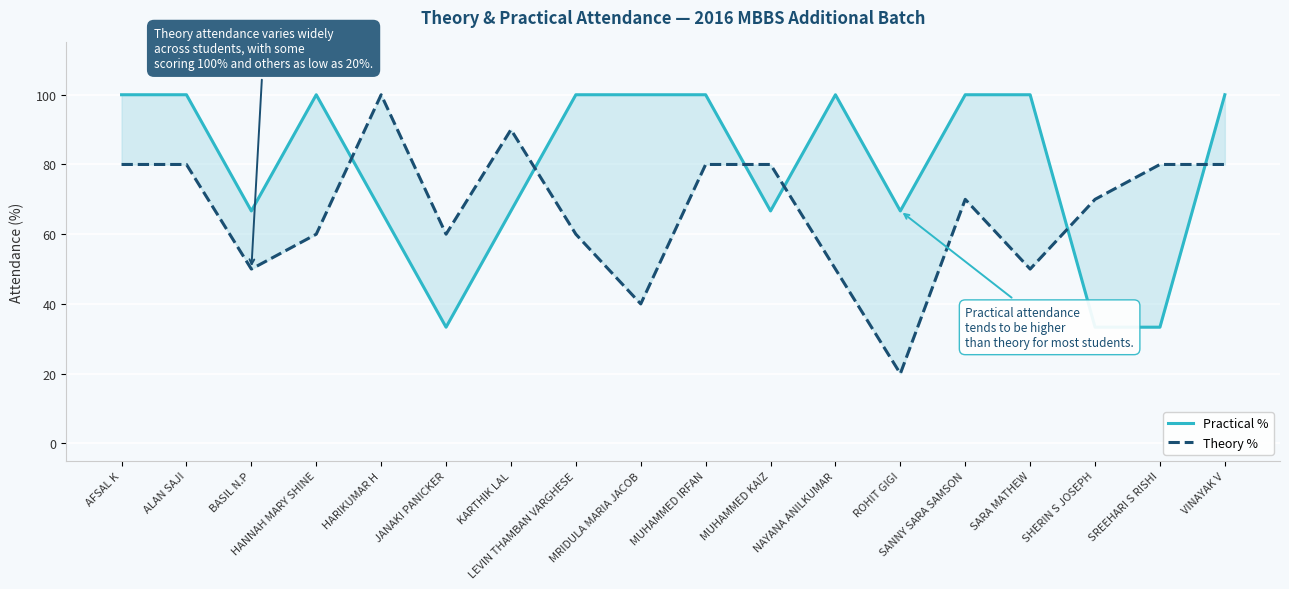

At which label does Theory % first exceed 70?

AFSAL K